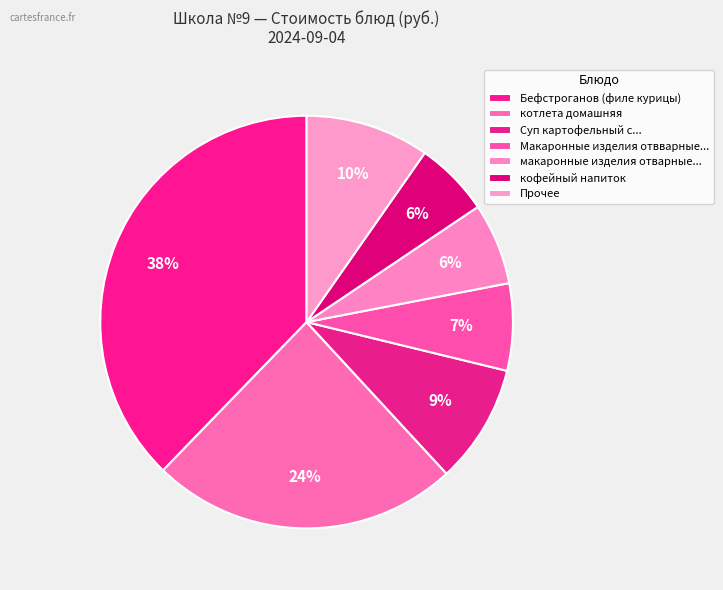

Count the number of slices in the pie.

7